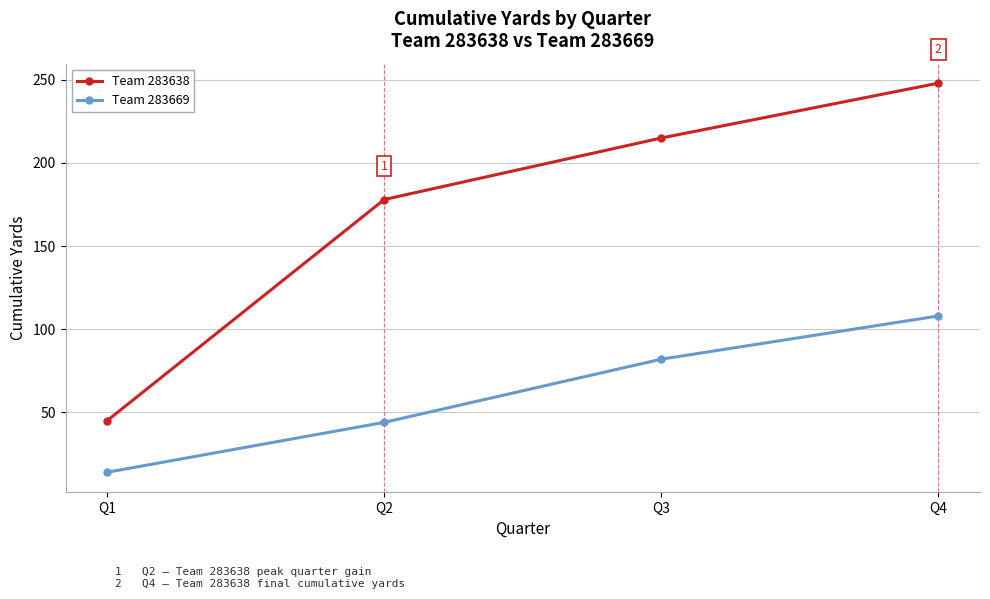

Is this an area chart (filled region under the line)?

No